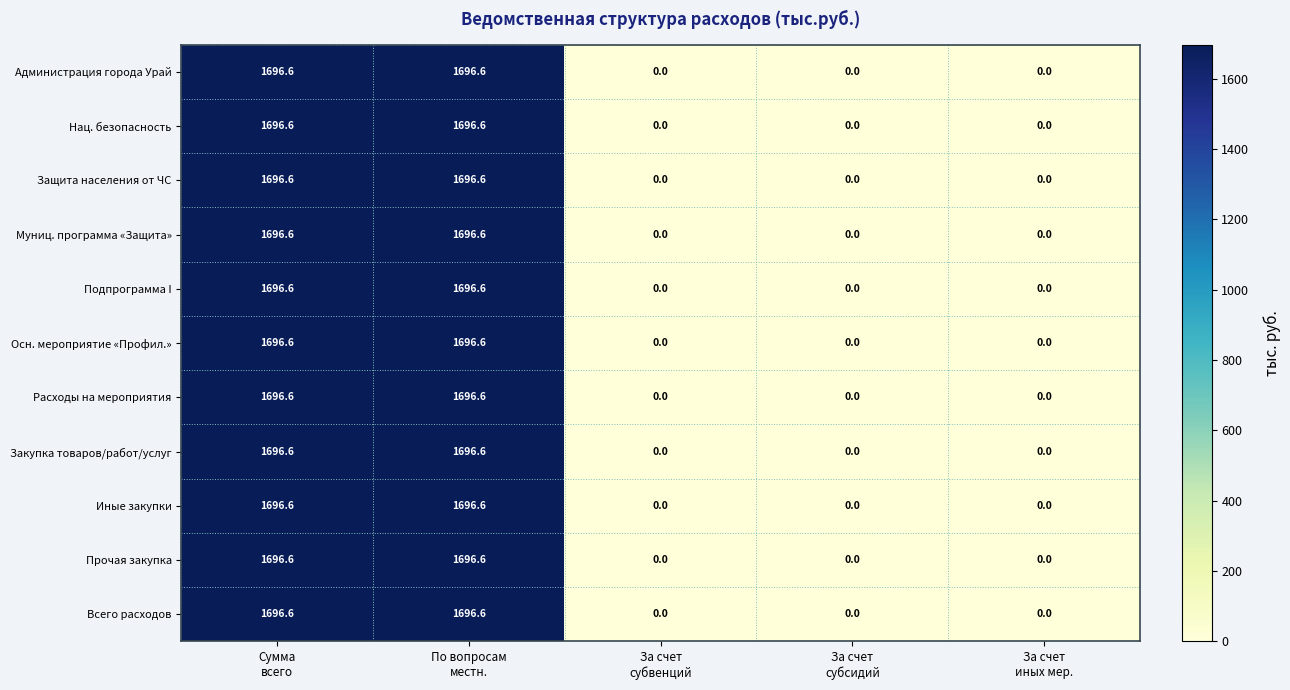

What is the sum of all Нац. безопасность values?

3393.2